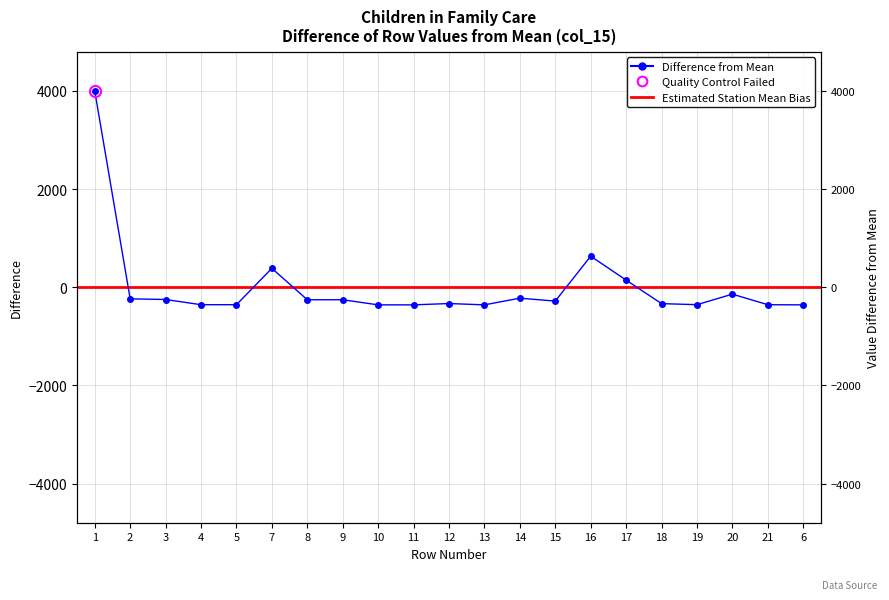

What is the value of the 14th point from the left?

-281.5